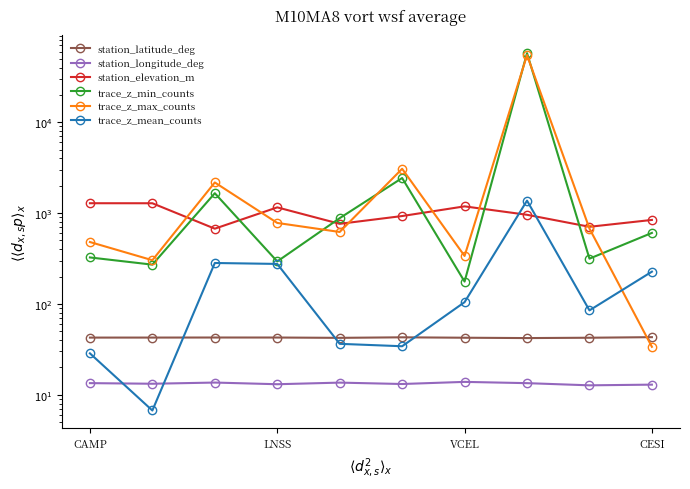

True or false: station_elevation_m and station_longitude_deg intersect in this chart.

False